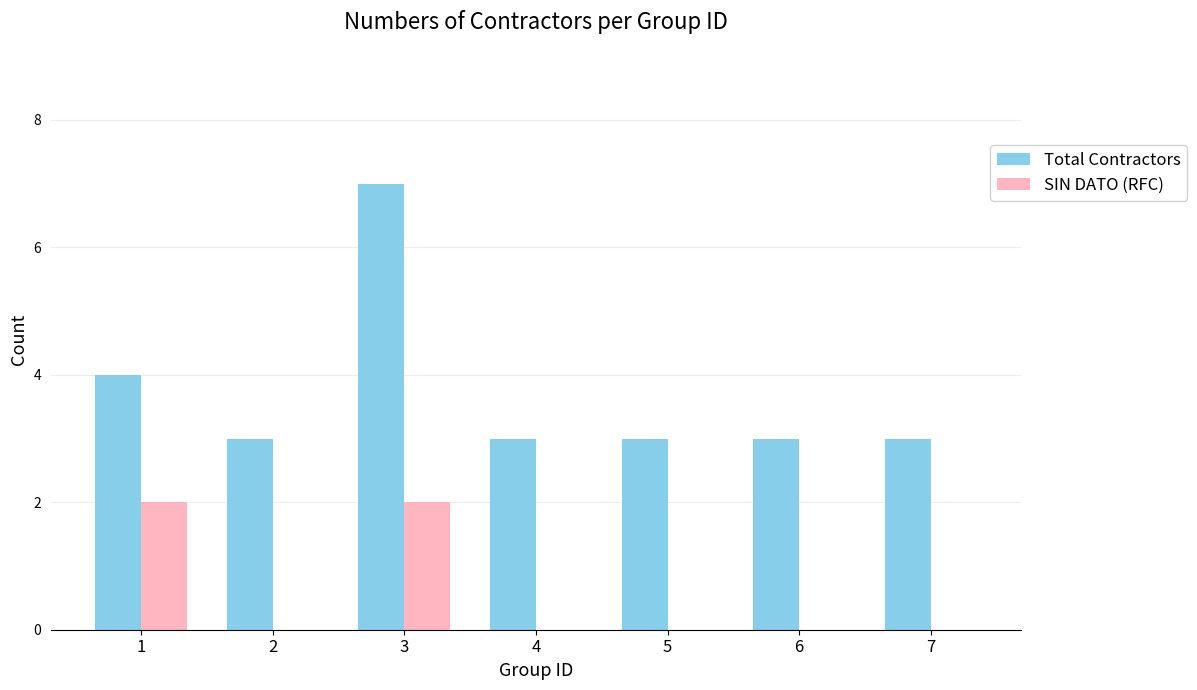

What is the total value across all series at 7?

3